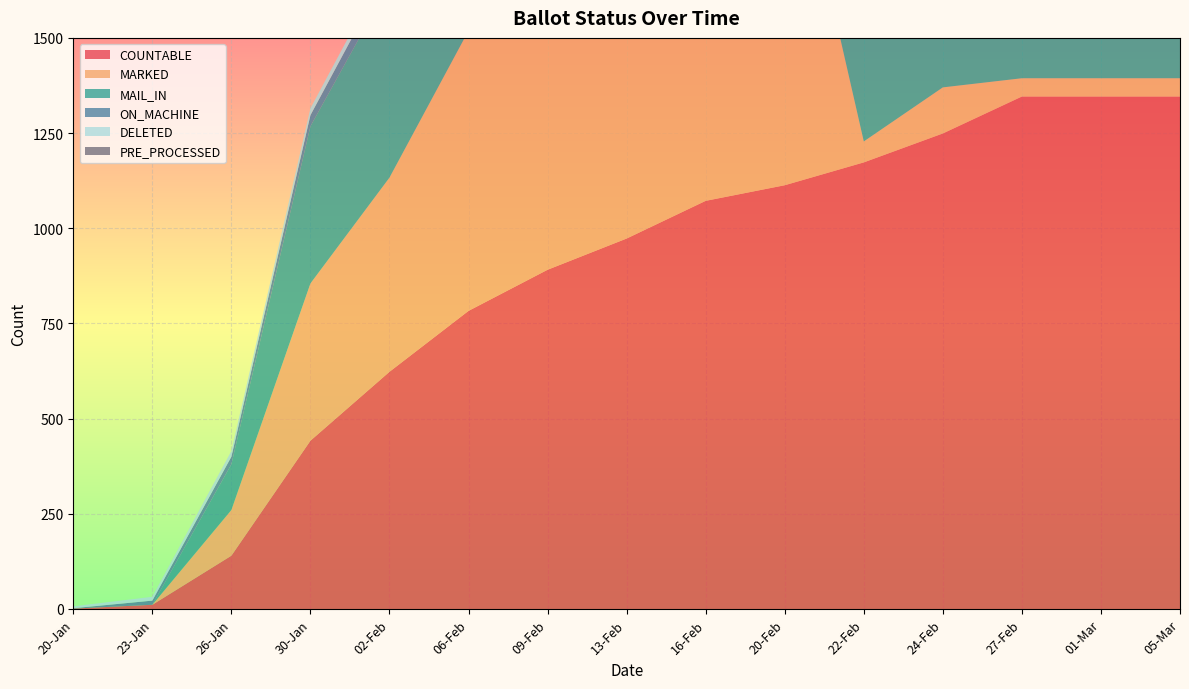

Reading left to right, what are all the values shown in this chart?

COUNTABLE: 1	11	140	442	623	783	891	973	1072	1113	1173	1249	1346	1346	1346
MARKED: 0	0	120	413	510	736	834	904	996	1024	55	121	48	48	48
MAIL_IN: 0	0	120	413	510	736	834	904	996	1024	1073	1142	1191	1191	1191
ON_MACHINE: 1	11	20	29	40	47	57	69	76	89	100	107	155	155	155
DELETED: 5	10	15	18	20	23	24	25	29	29	30	33	33	33	33
PRE_PROCESSED: 0	0	0	0	0	0	0	0	0	0	1018	1021	1143	1143	1143